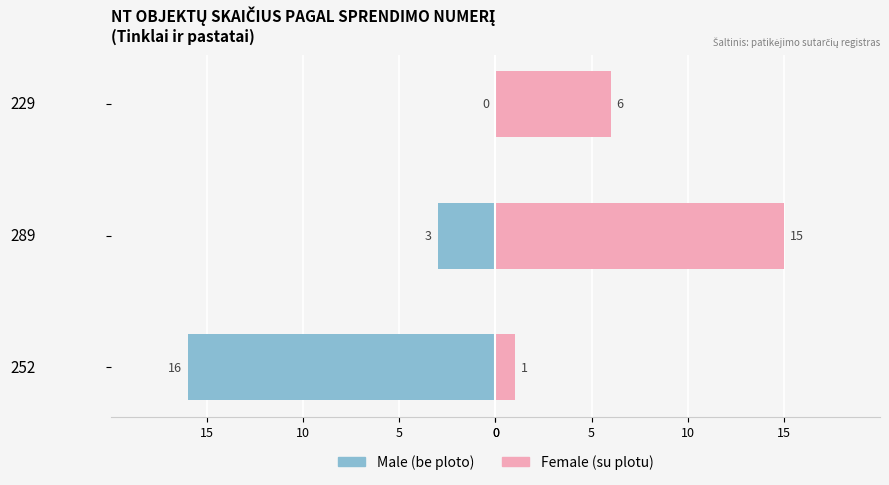

What is the sum of all Male values?

-19